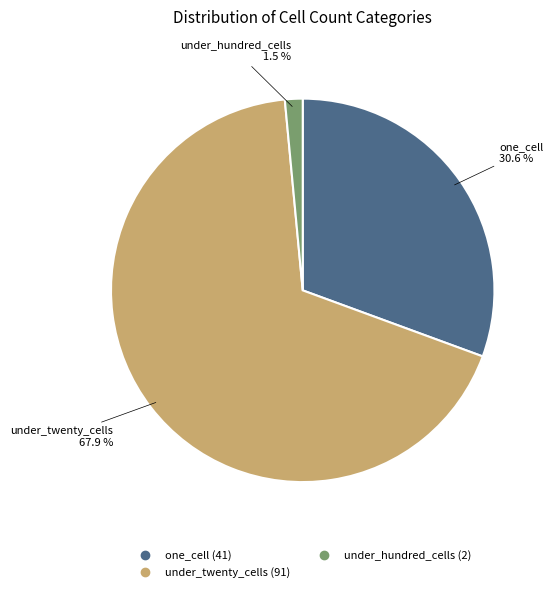

Is there a majority slice in this chart?

Yes